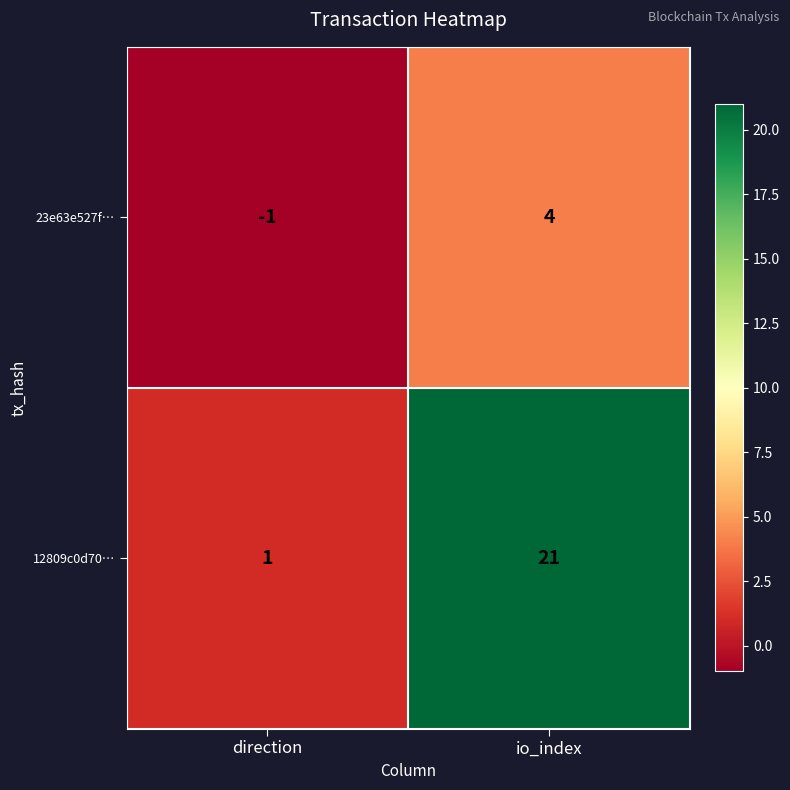

At how many categories does at least one series exceed 7?

1